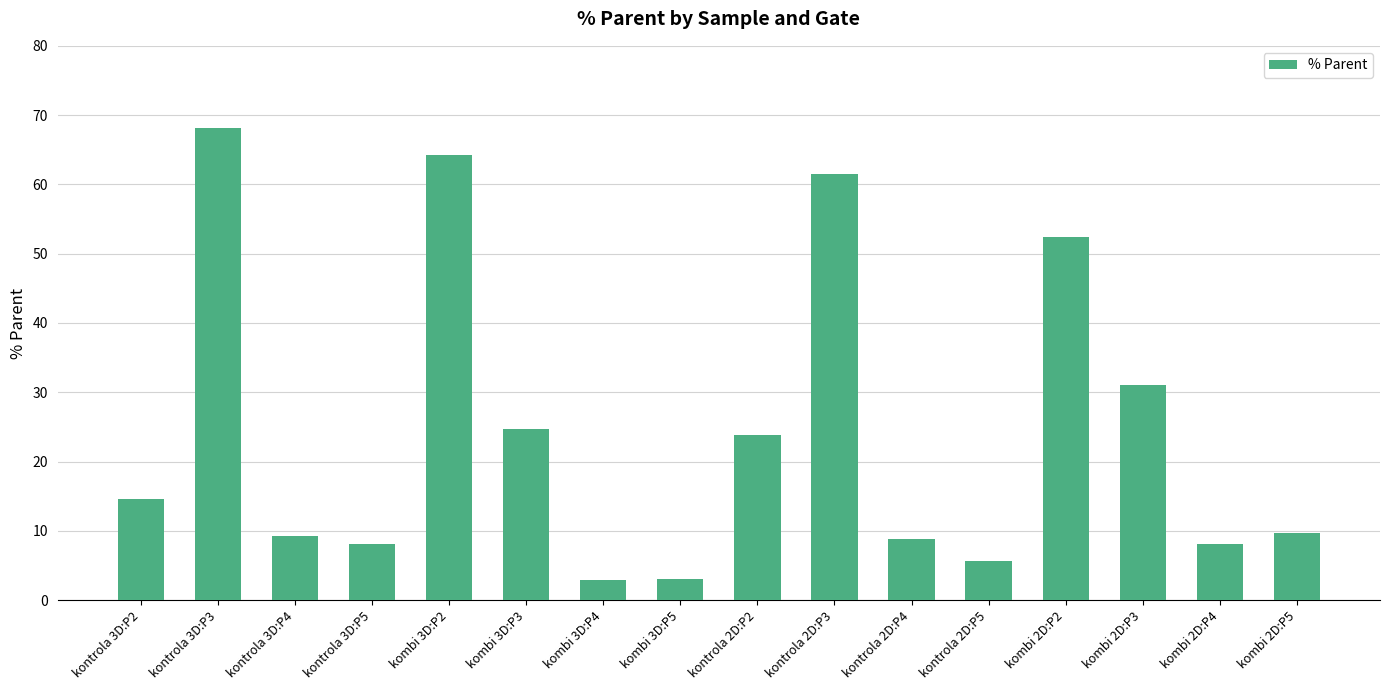

What is the smallest value displayed?

3.0